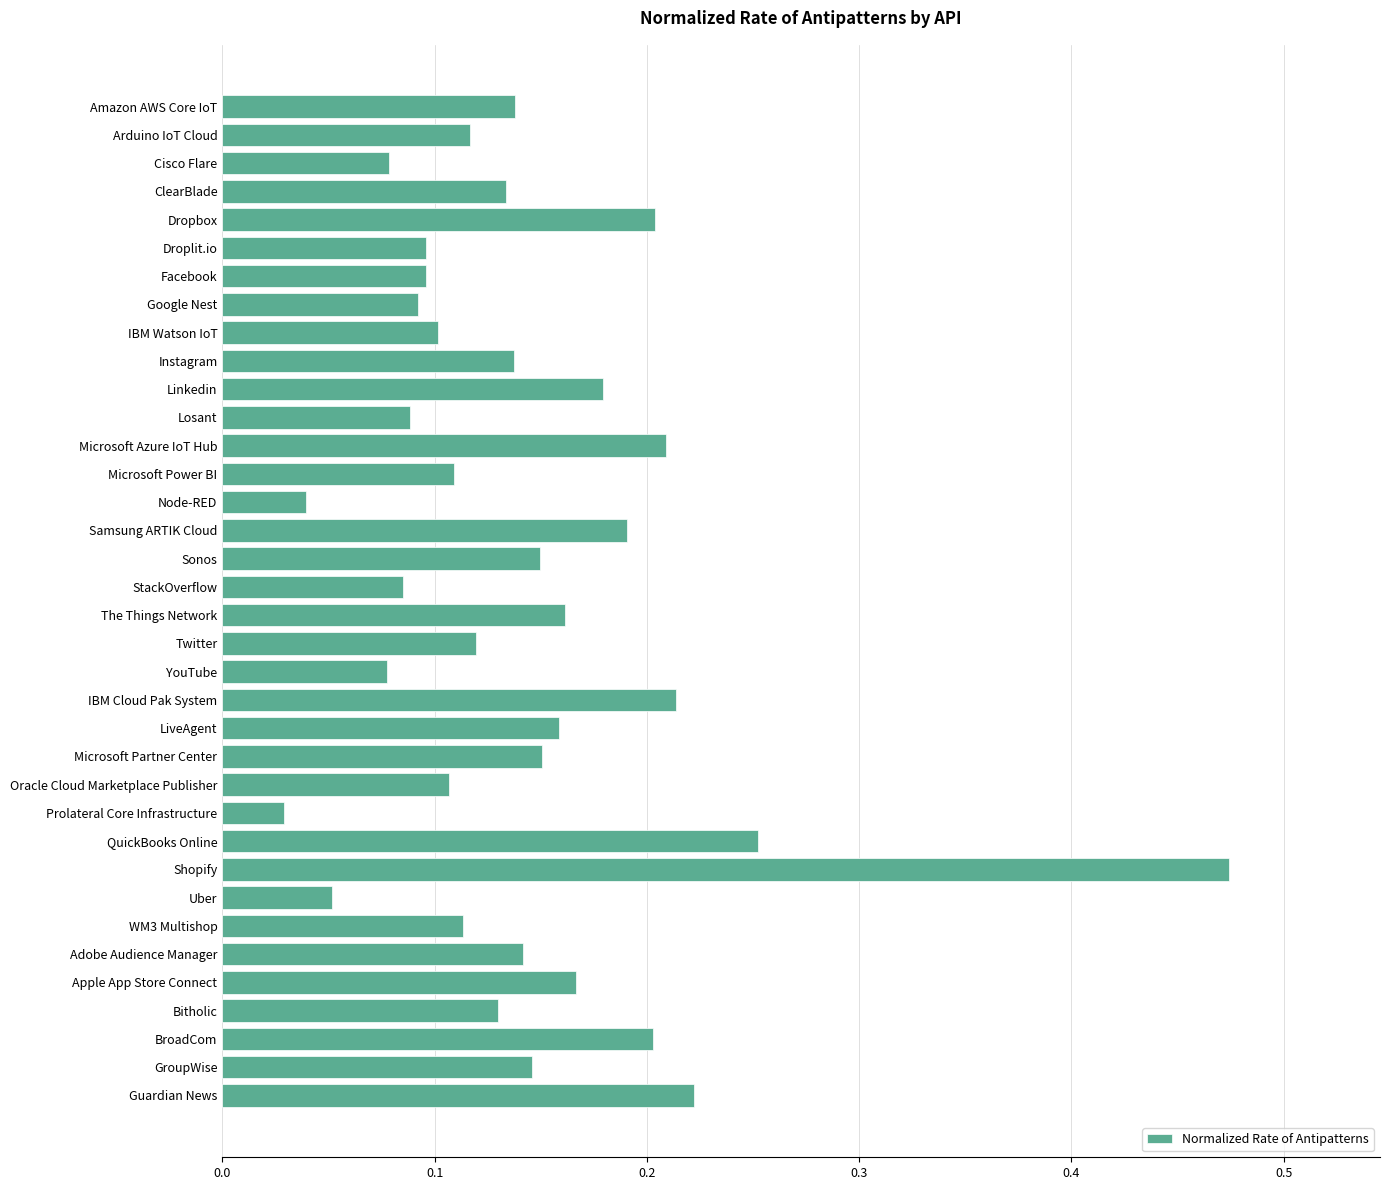

What is the label of the 35th bar from the bottom?

Arduino IoT Cloud